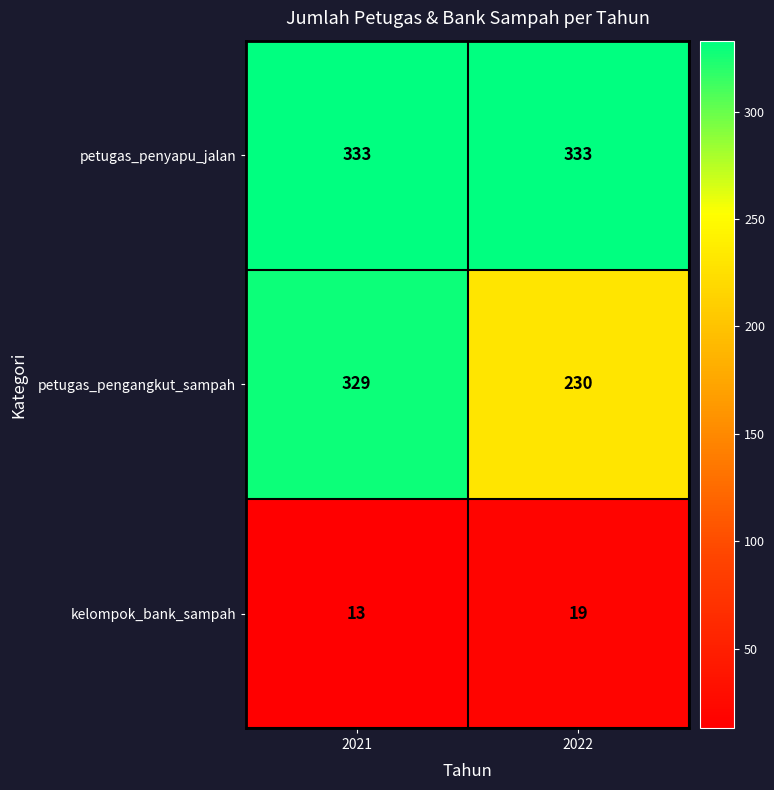

Which series has the widest spread of values?

petugas_pengangkut_sampah